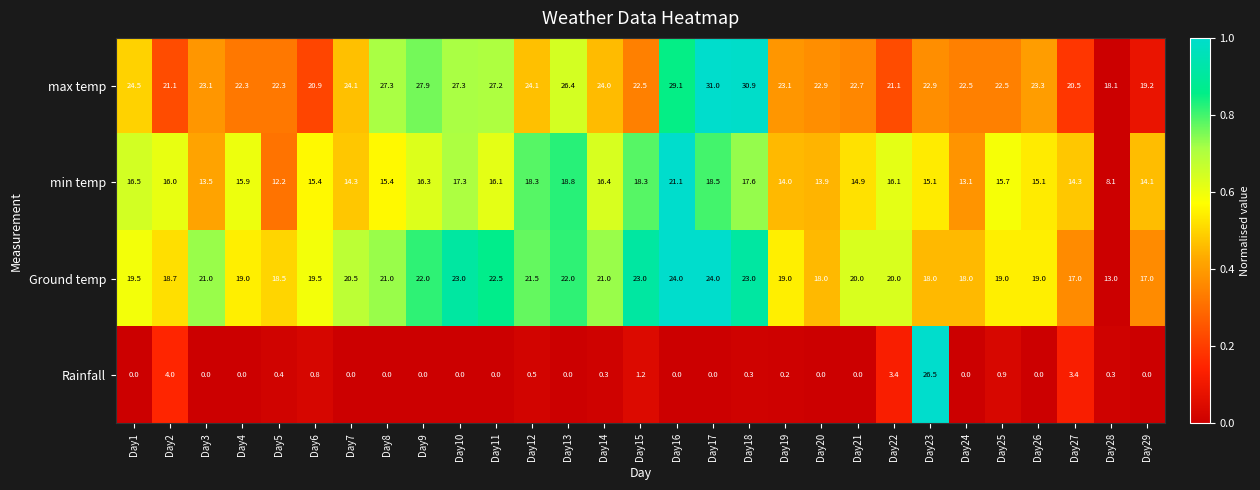

True or false: max temp has a value of 34.3 at Day7.

False